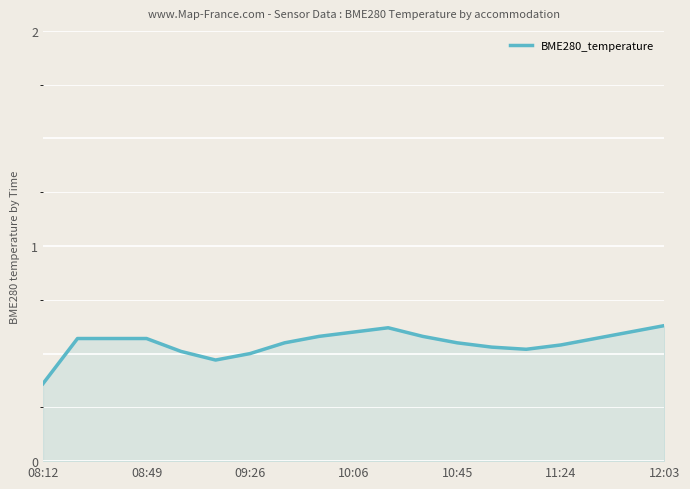

How many interior local peaks (higher than both neighbors) does the data have?

1